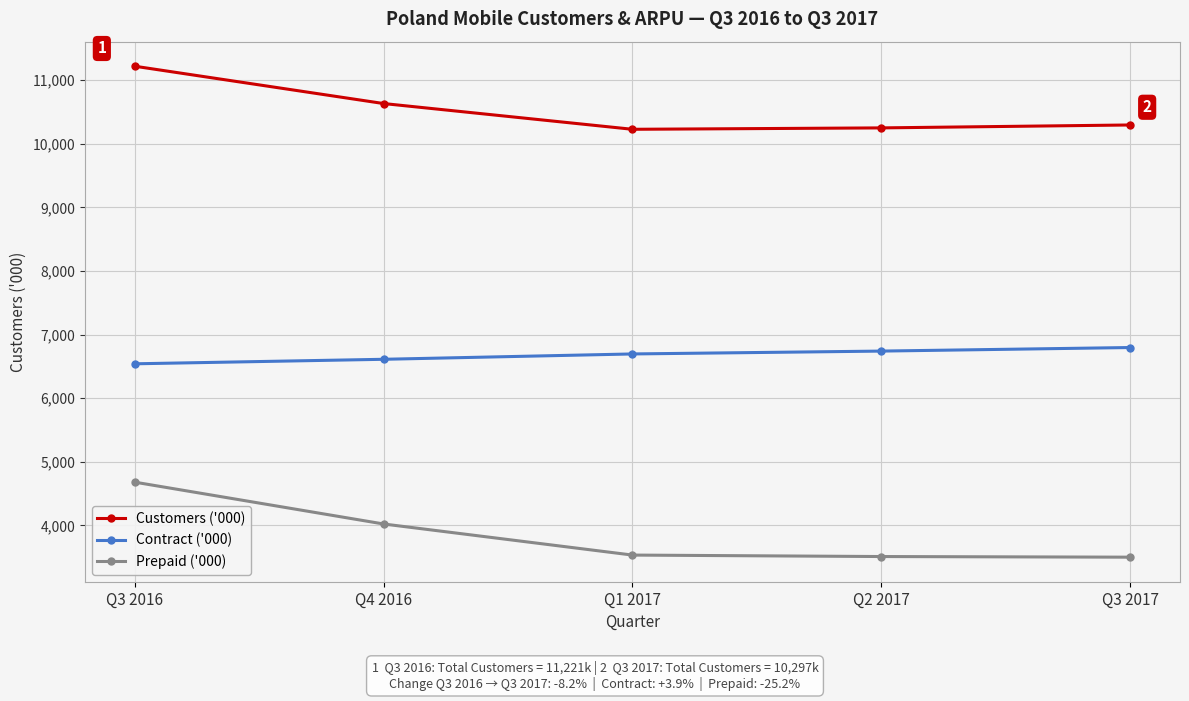

What is the label of the 3rd point from the left?

Q1 2017